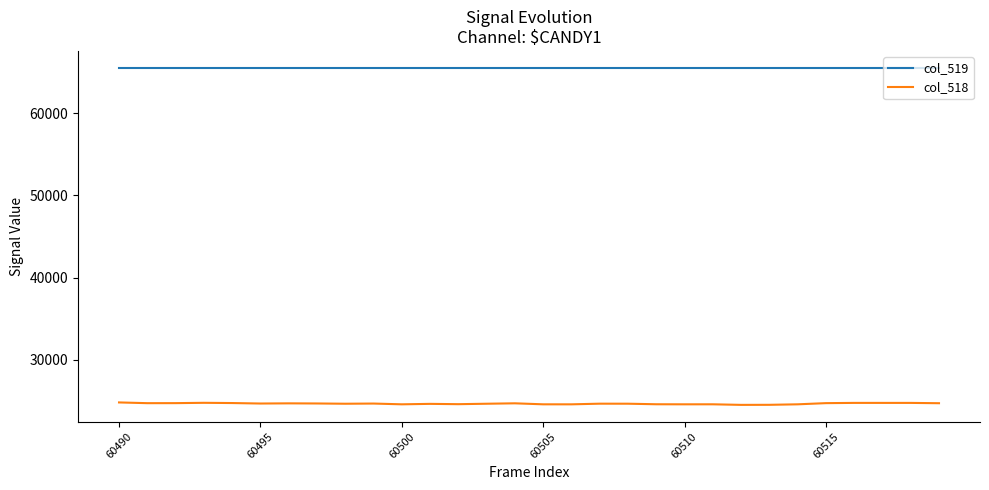

How many values in the col_518 series are below 24662?

15